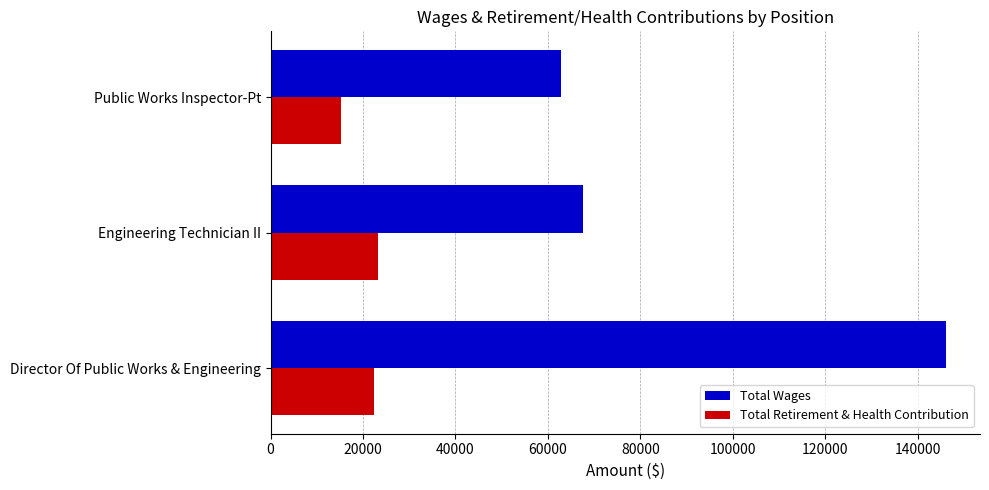

Rank the series by their average value, from lowest to highest.

Total Retirement & Health Contribution, Total Wages